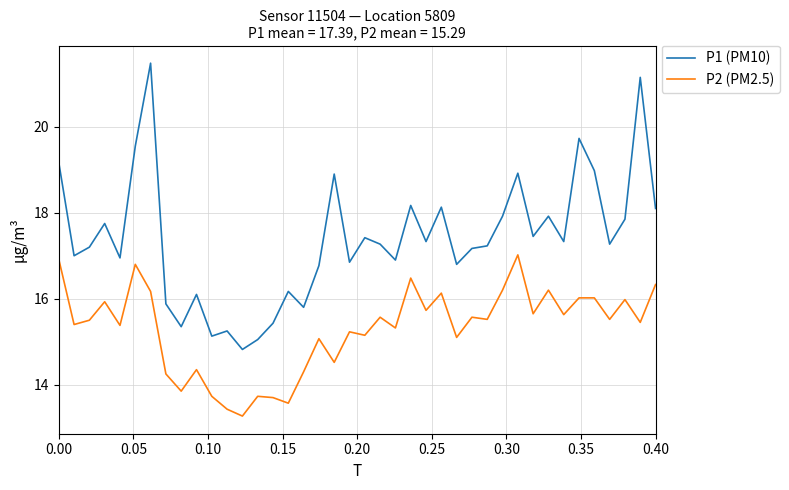

Rank the series by their average value, from lowest to highest.

P2 (PM2.5), P1 (PM10)